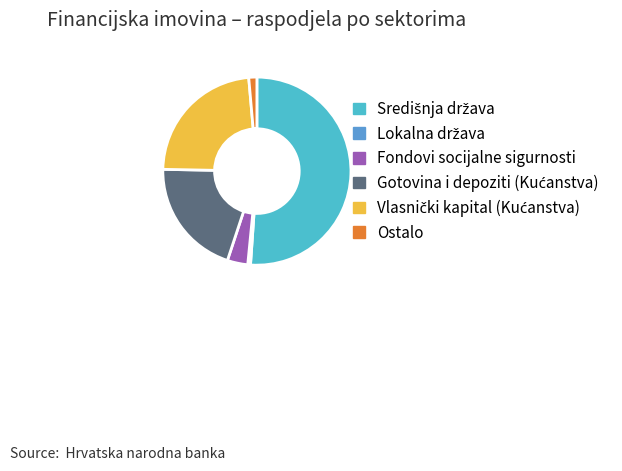

What is the ratio of the value at Fondovi socijalne sigurnosti to the value at Ostalo?

2.5